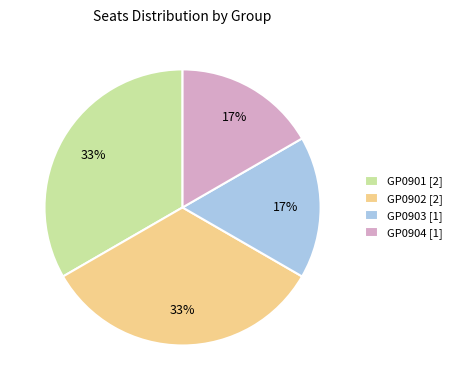

Is there any slice that represents more than half of the pie?

No